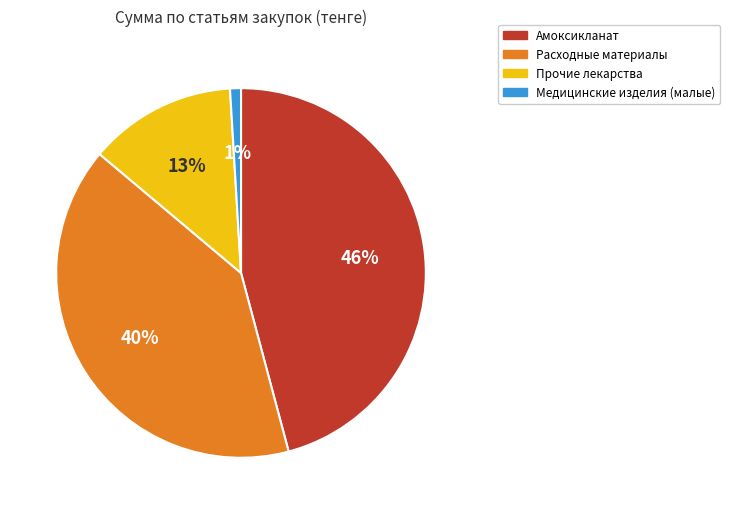

To the nearest percent, what is the difference between the largest and smallest slice percentages?

45%